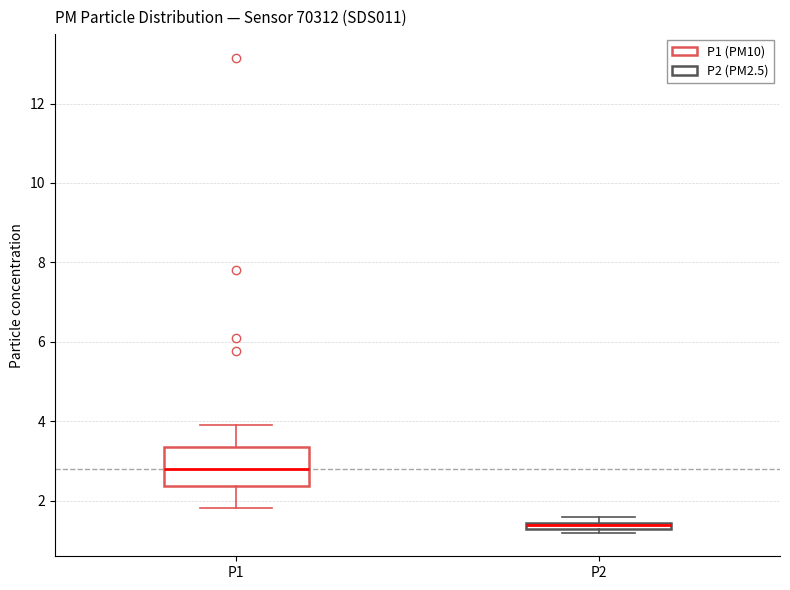

Which box is the tallest, from its lower edge to its upper edge?

P1